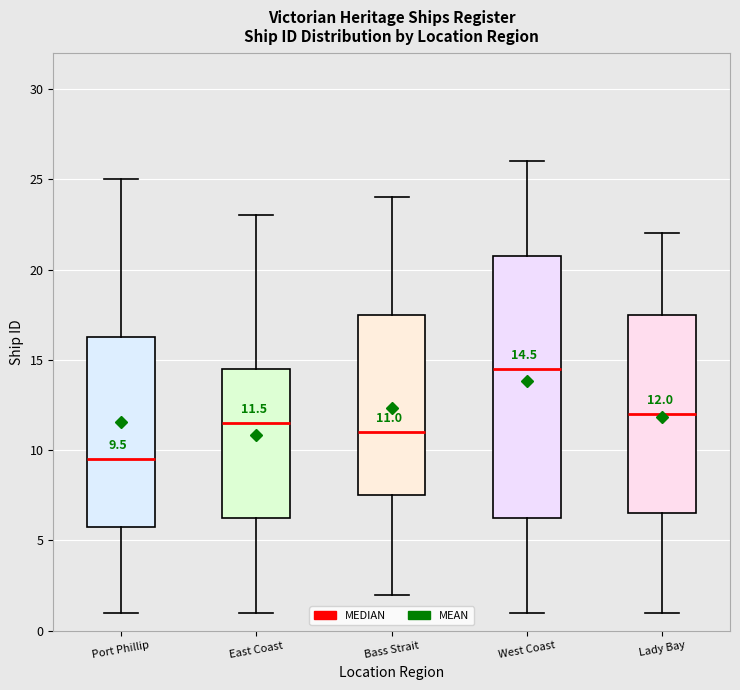

Which box has the highest median line?

West Coast